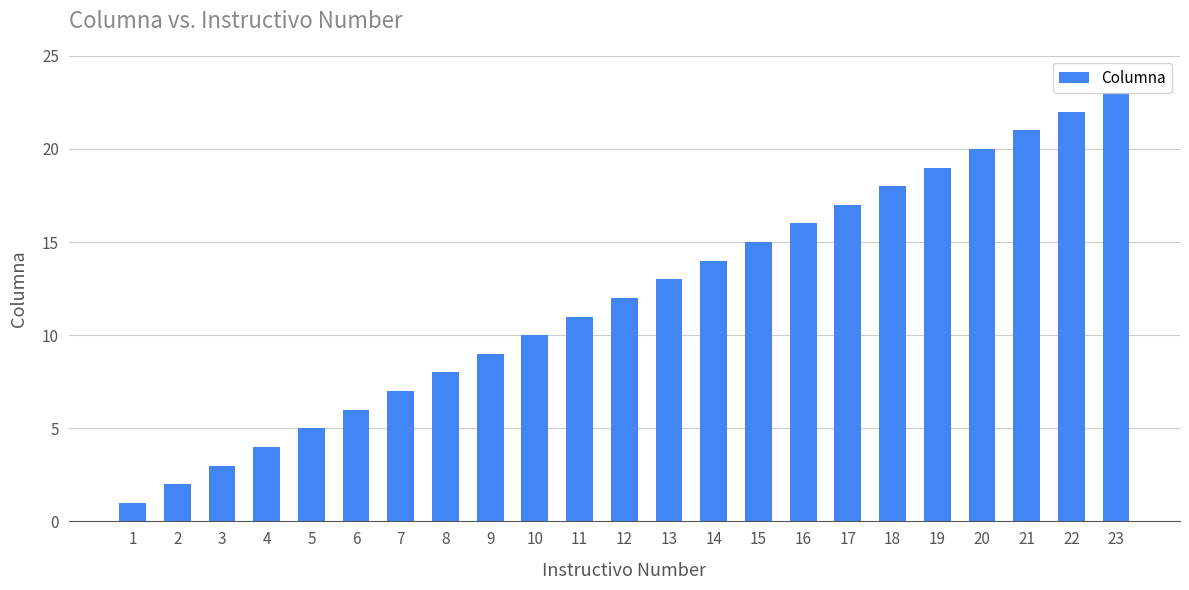

The chart shows a value of 6 at 11. True or false?

False